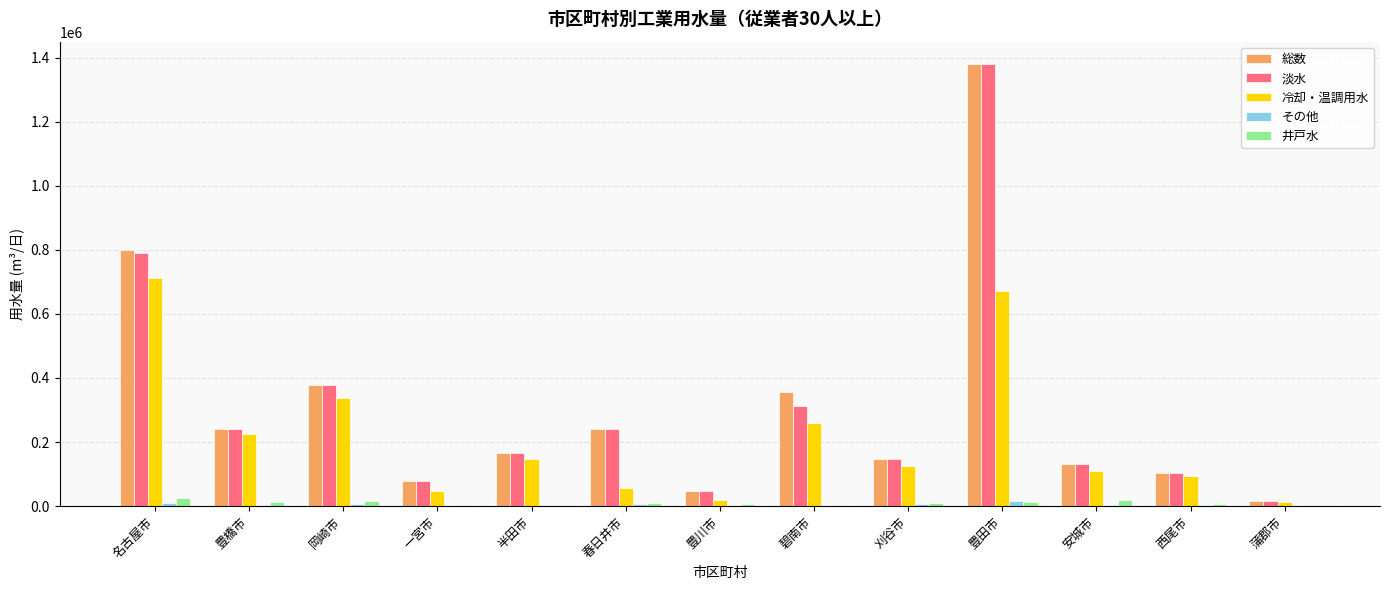

True or false: 総数 has a value of 147556 at 刈谷市.

True